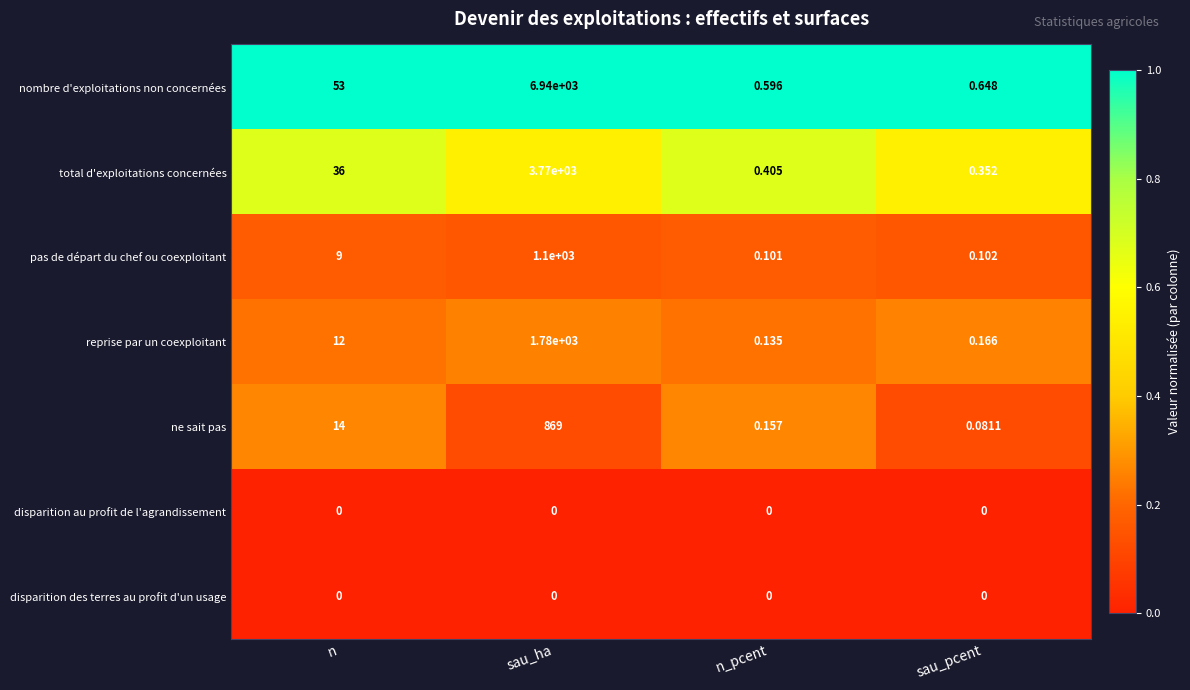

What is the maximum value shown in the chart?

6940.0